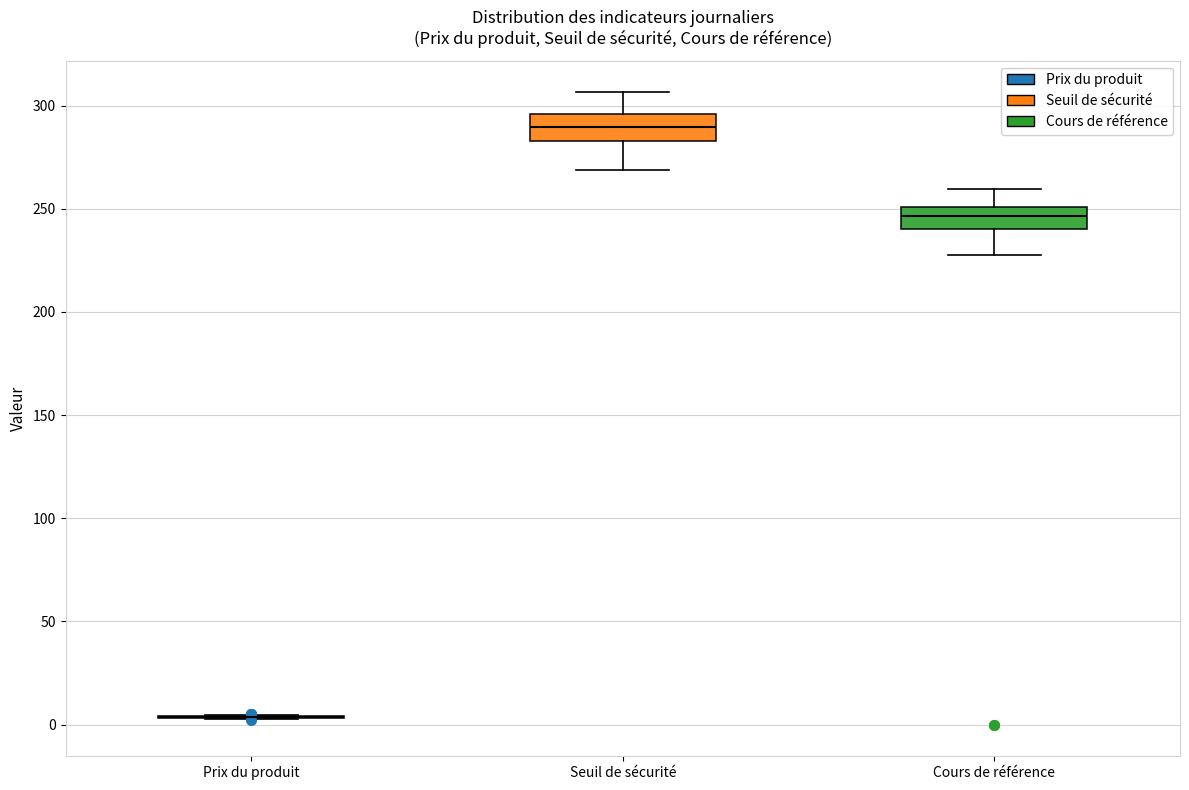

Reading left to right, transcribe this box plot: for each box, give where its median line is, the range the box spans, and where its two whiskers end, as read against the y-axis. The values are not printed on the chart, so give them approximately, as read against the axis.

Prix du produit: box collapsed to a line at 5, whiskers 5 to 5
Seuil de sécurité: median 290, box 285 to 295, whiskers 270 to 305
Cours de référence: median 245, box 240 to 250, whiskers 230 to 260